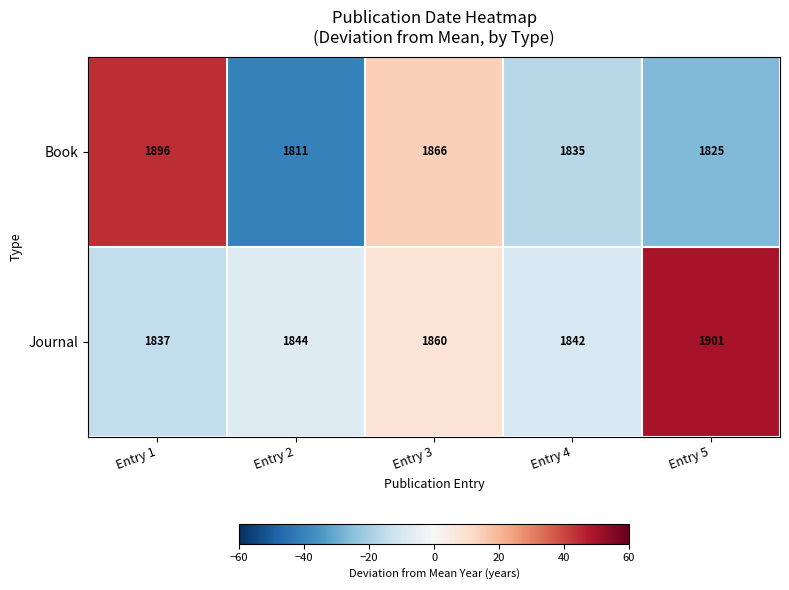

What is the average value of the Journal series?

1857